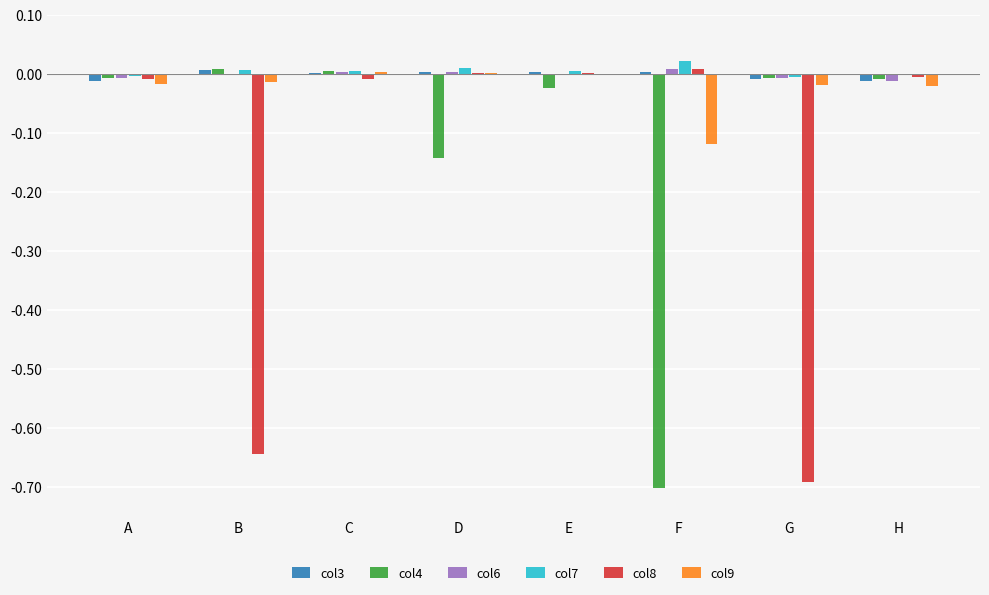

At which category does the chart reach its peak across all series?

F